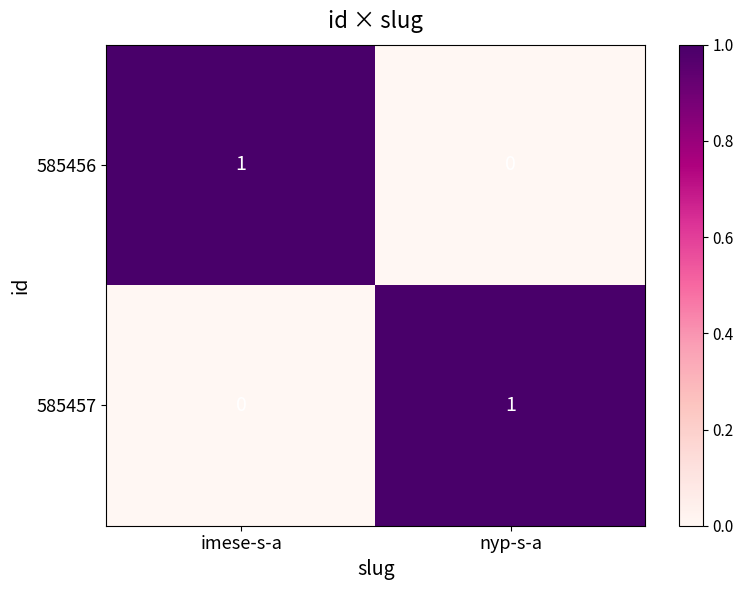

Is it true that 585457 equals 1 at nyp-s-a?

True